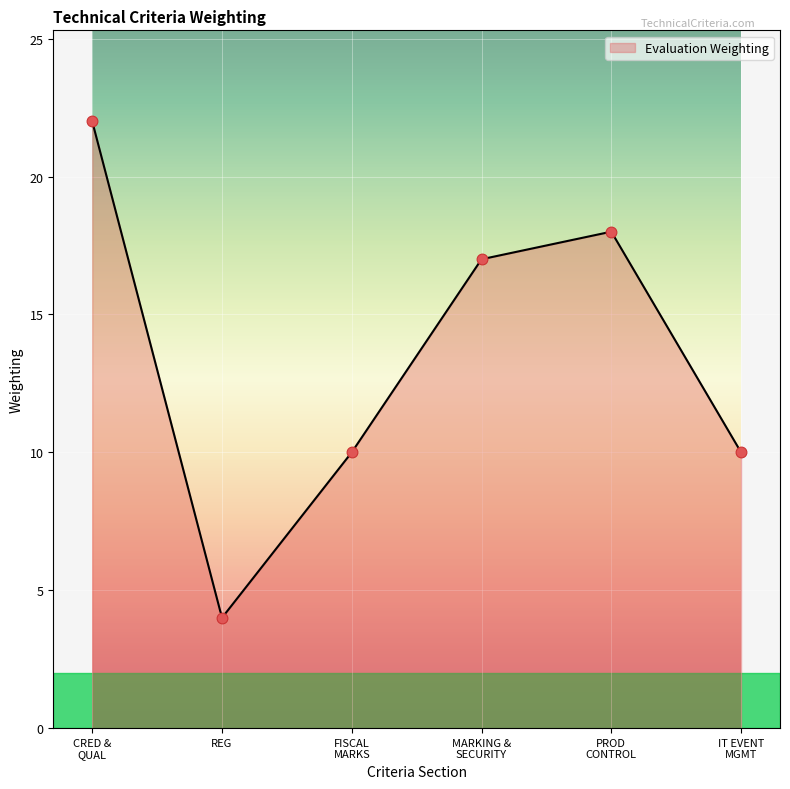

What is the maximum value for Evaluation Weighting?

22.0